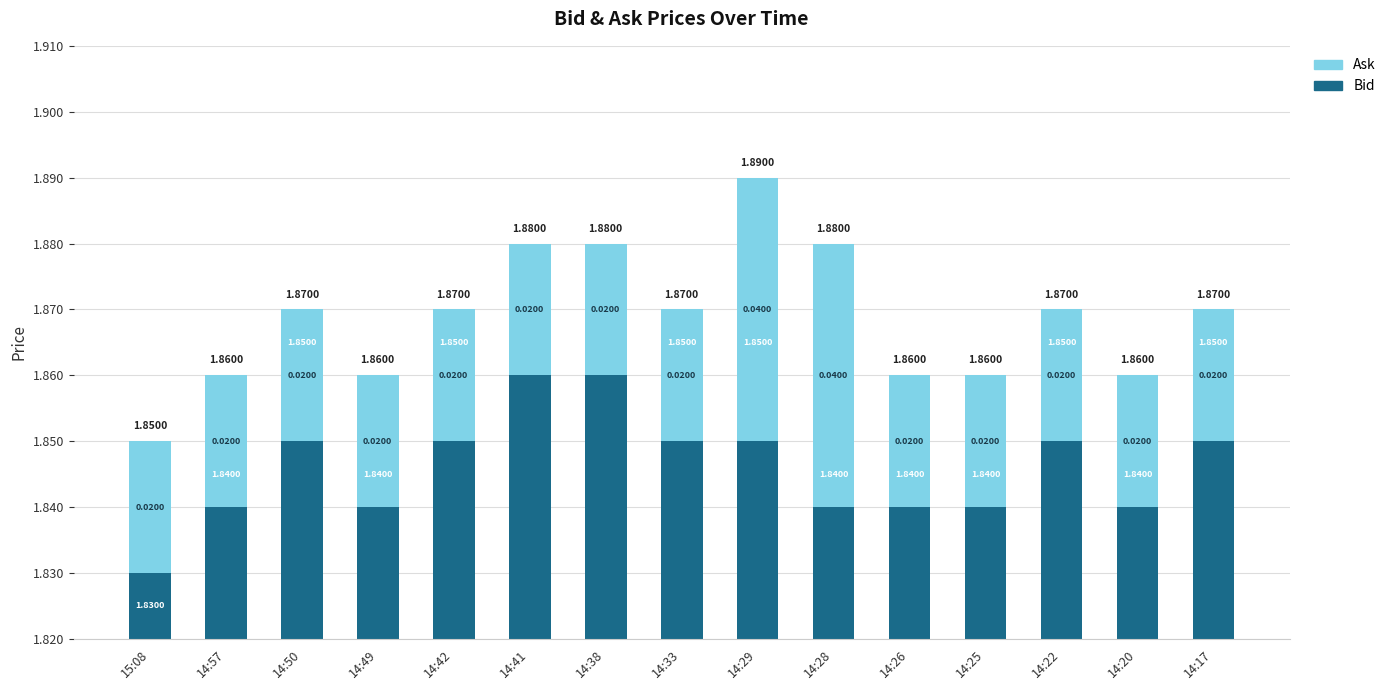

At how many categories does at least one series exceed 0?

15